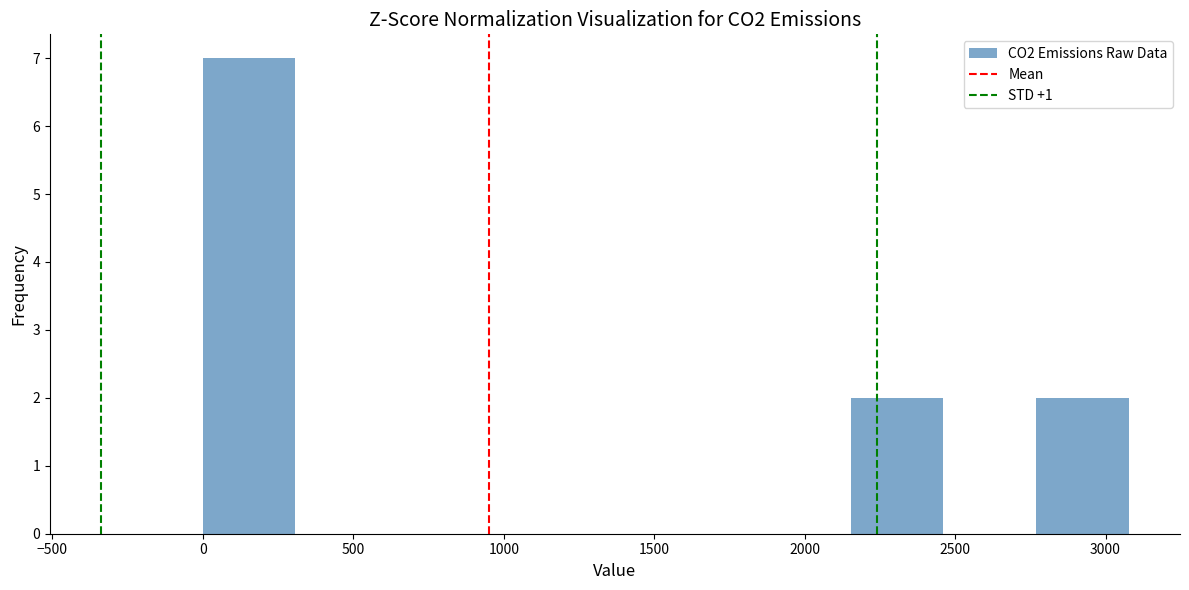

Reading left to right, transcribe this chart: for each bar, give the range it covers on the x-axis and its height. Neither the bar edges nor the heights are printed on the chart, so give them approximately, as read against the axes.

0 to 300: 7
300 to 600: 0
600 to 900: 0
900 to 1250: 0
1250 to 1550: 0
1550 to 1850: 0
1850 to 2150: 0
2150 to 2450: 2
2450 to 2750: 0
2750 to 3100: 2